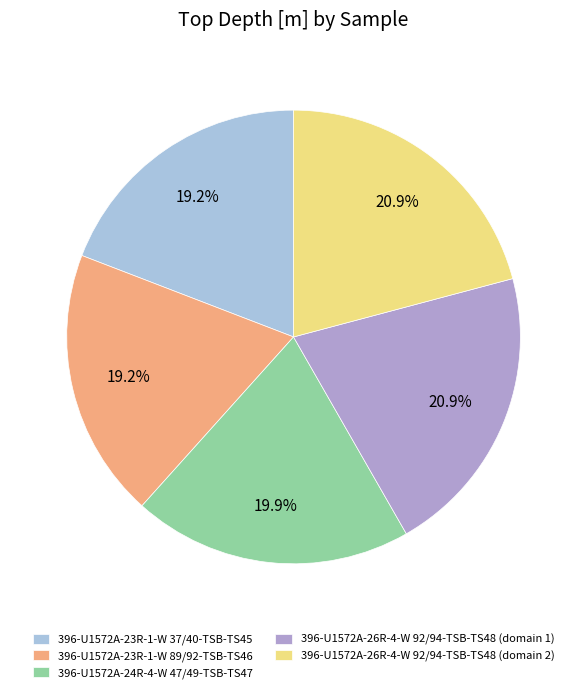

What percentage is the 396-U1572A-23R-1-W 89/92-TSB-TS46 slice, to the nearest percent?

19%